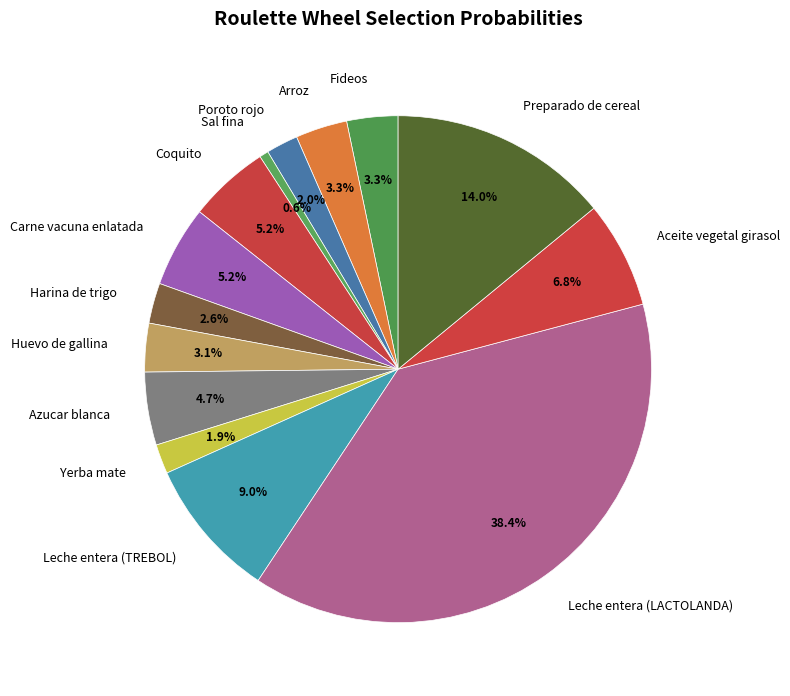

Count the number of slices in the pie.

14